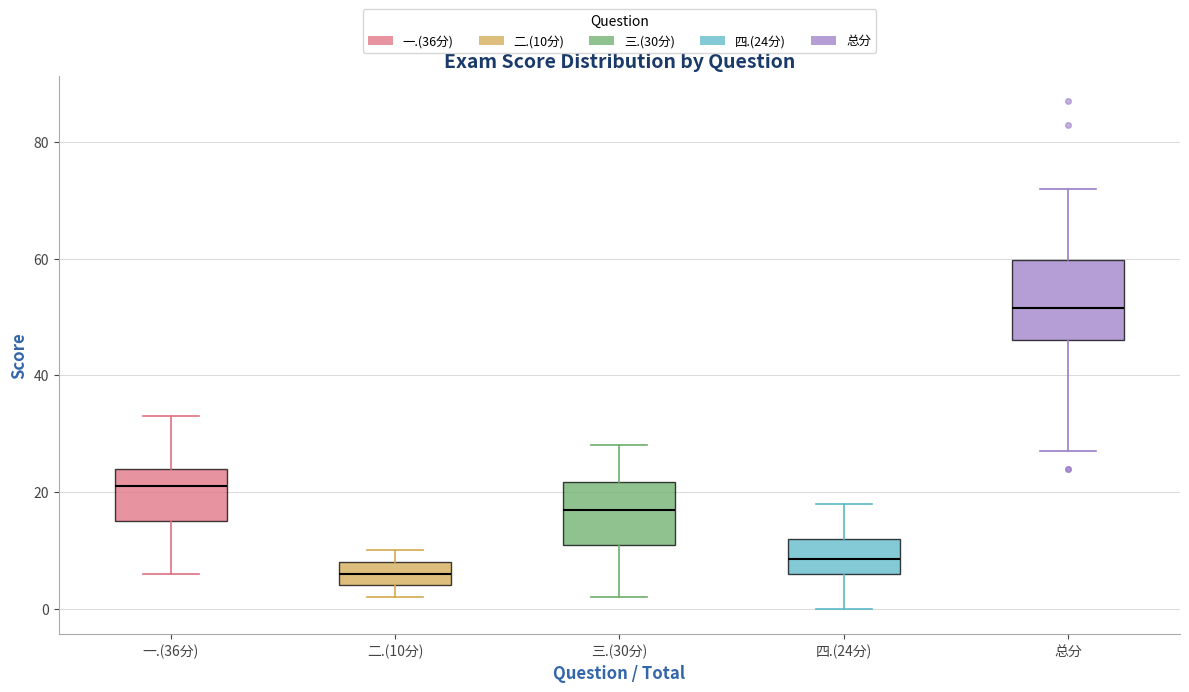

Reading left to right, transcribe this box plot: for each box, give where its median line is, the range the box spans, and where its two whiskers end, as read against the y-axis. The values are not printed on the chart, so give them approximately, as read against the axis.

一.(36分): median 22, box 16 to 24, whiskers 6 to 34
二.(10分): median 6, box 4 to 8, whiskers 2 to 10
三.(30分): median 18, box 12 to 22, whiskers 2 to 28
四.(24分): median 8, box 6 to 12, whiskers 0 to 18
总分: median 52, box 46 to 60, whiskers 28 to 72